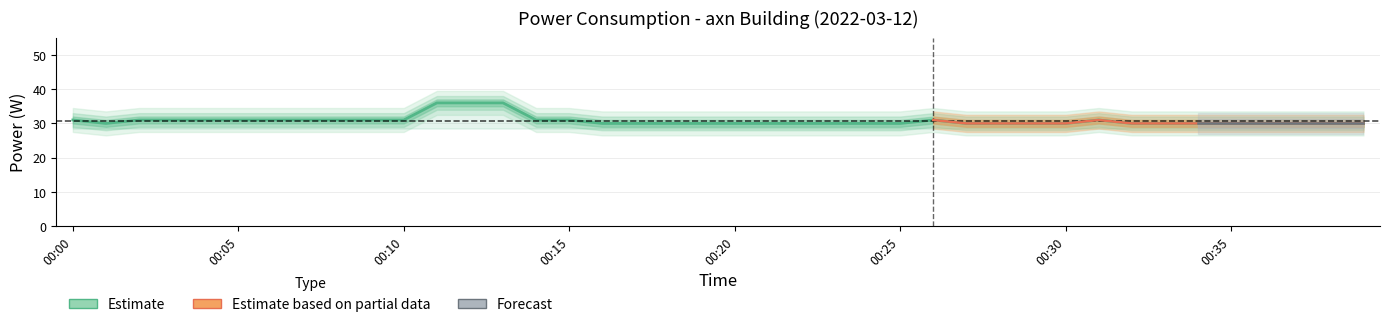

The chart shows a value of 30 at 00:25. True or false?

True